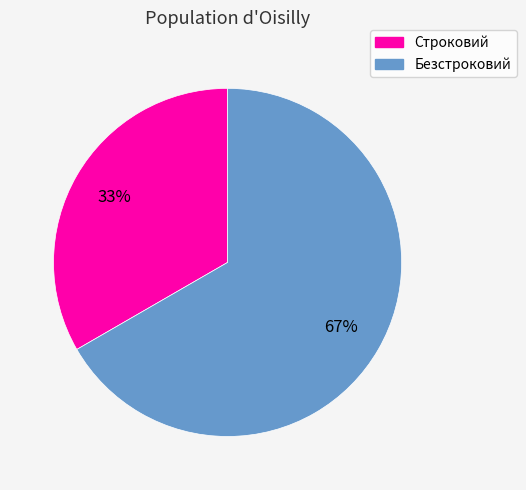

To the nearest percent, what is the average slice percentage?

50%